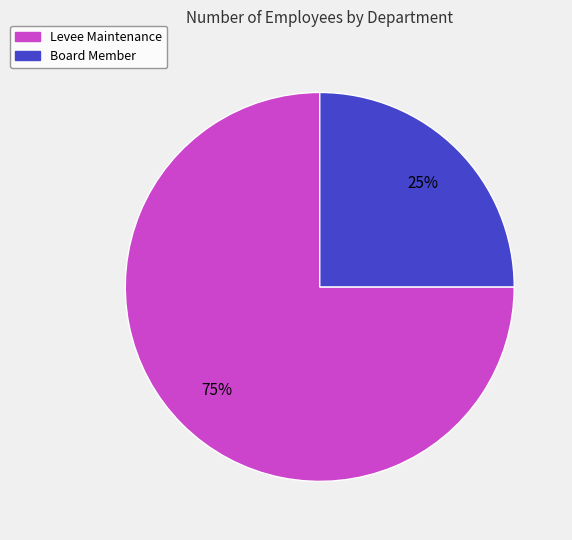

Combined, do Levee Maintenance and Board Member account for over 50%?

Yes